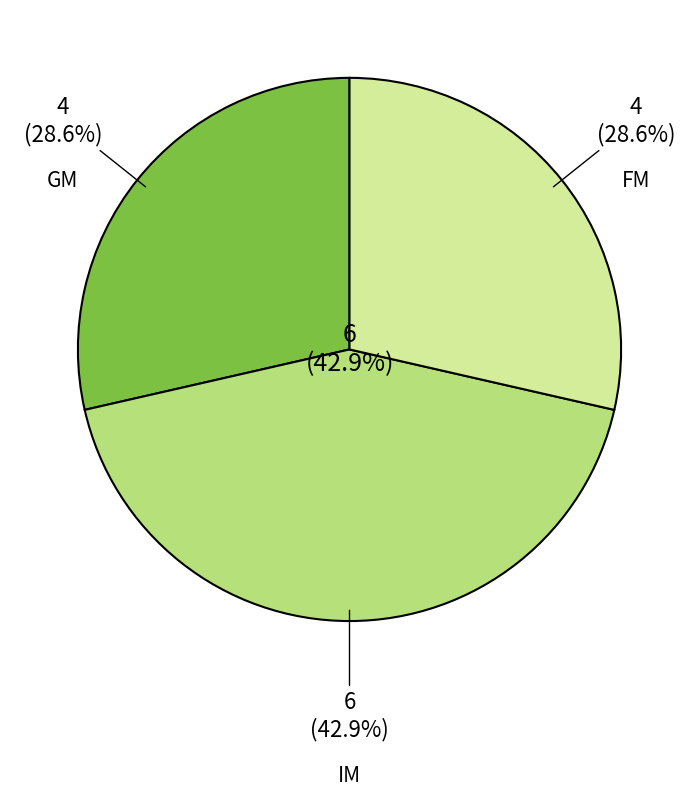

The IM slice represents 28% of the pie. True or false?

False